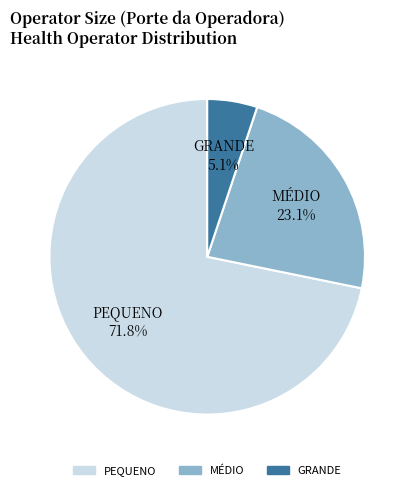

Is there a majority slice in this chart?

Yes